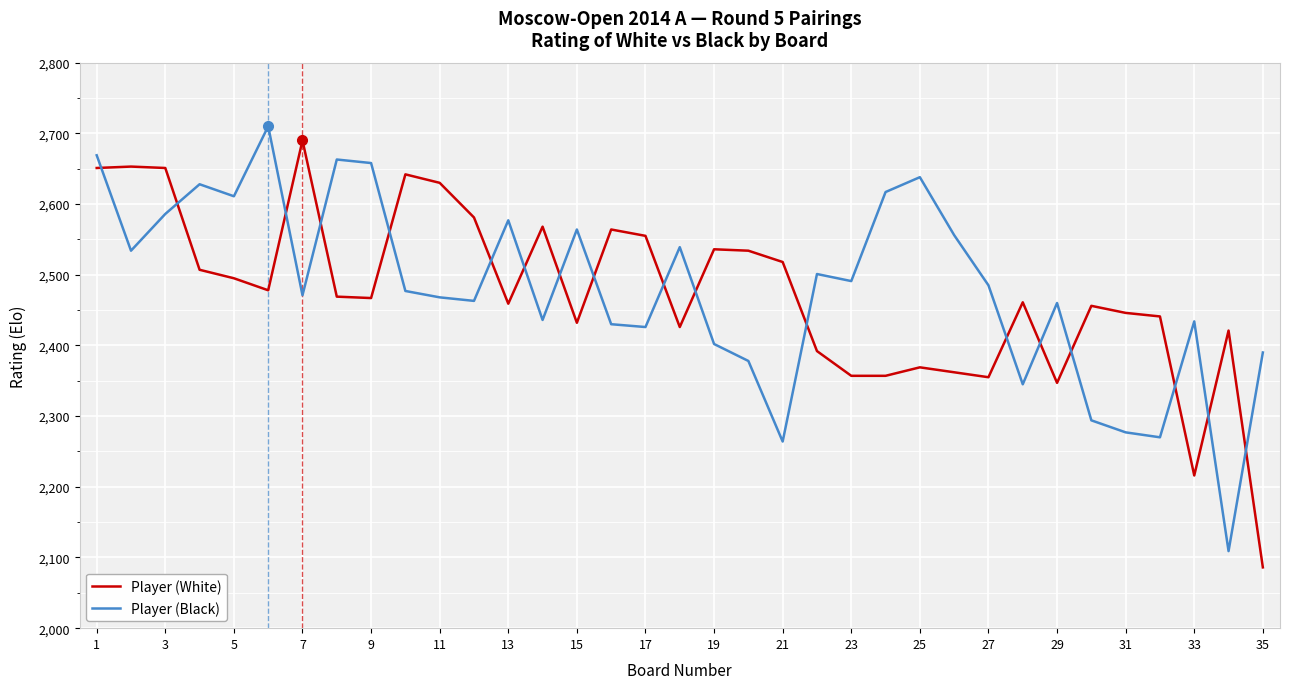

What is the smallest value displayed?

2086